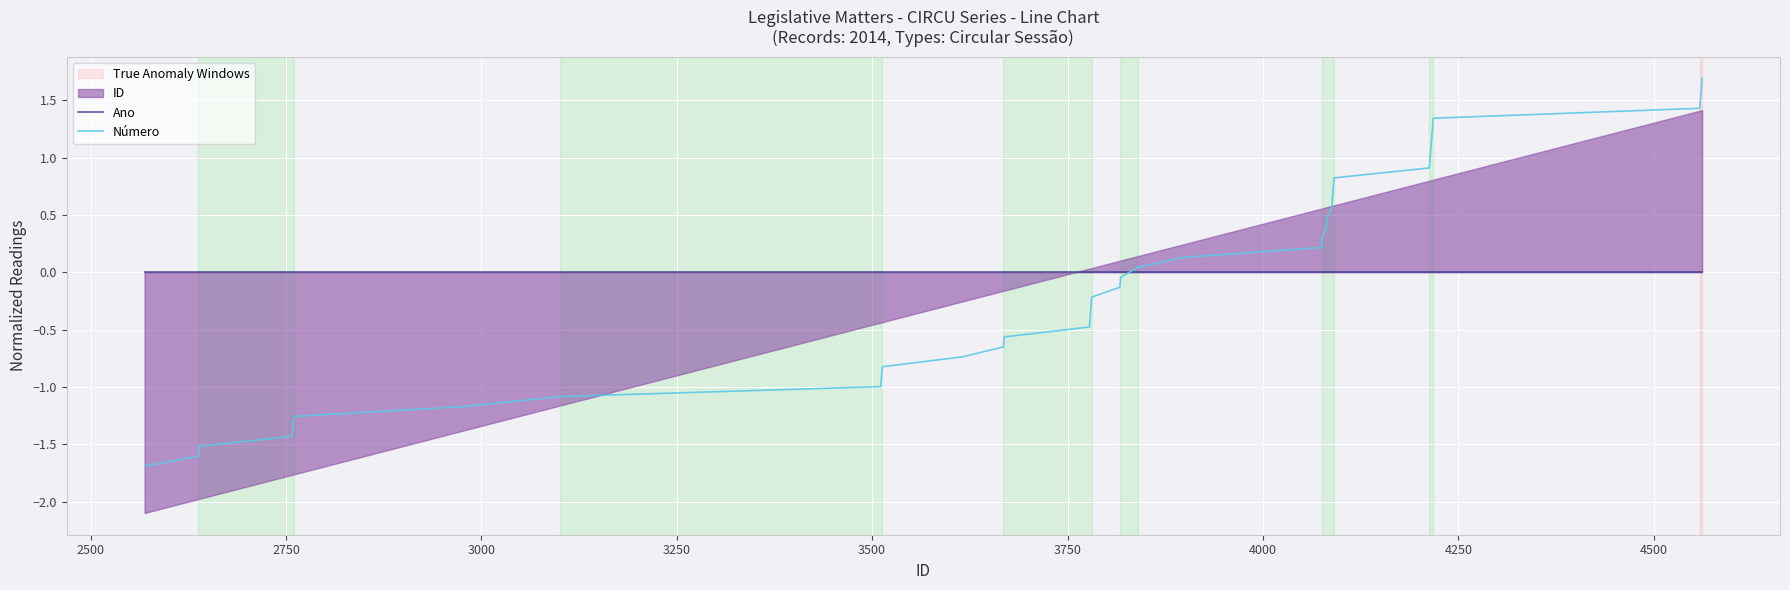

What position from the right is 2750?

38